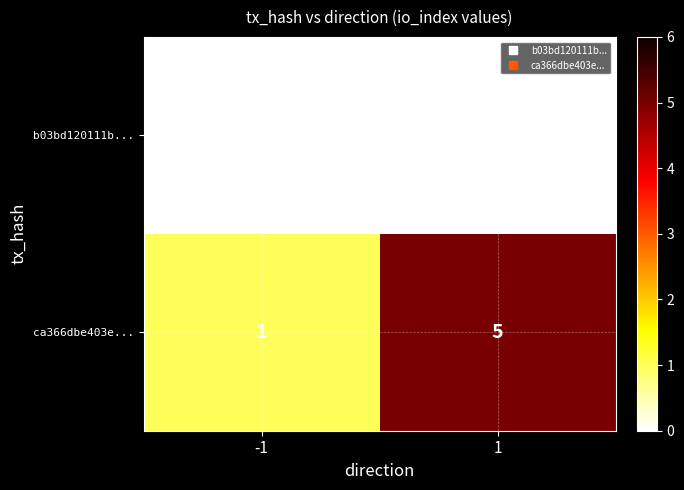

Which category has the highest value across all series?

1